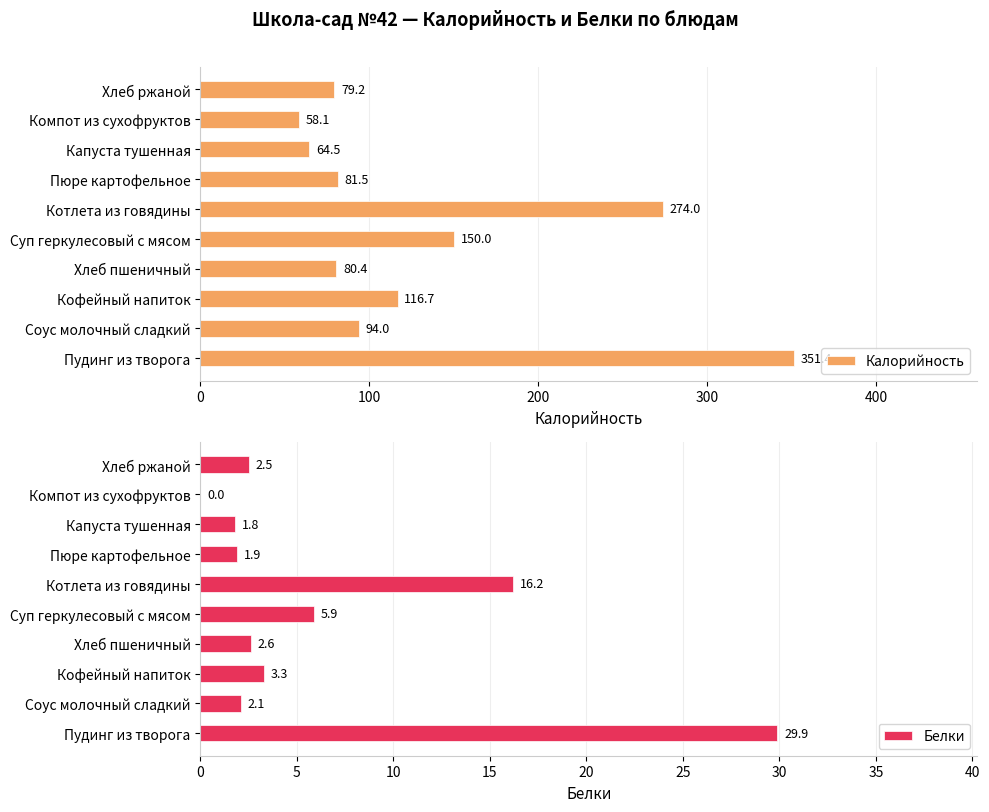

List the series in order of their peak value, lowest first.

Белки, Калорийность